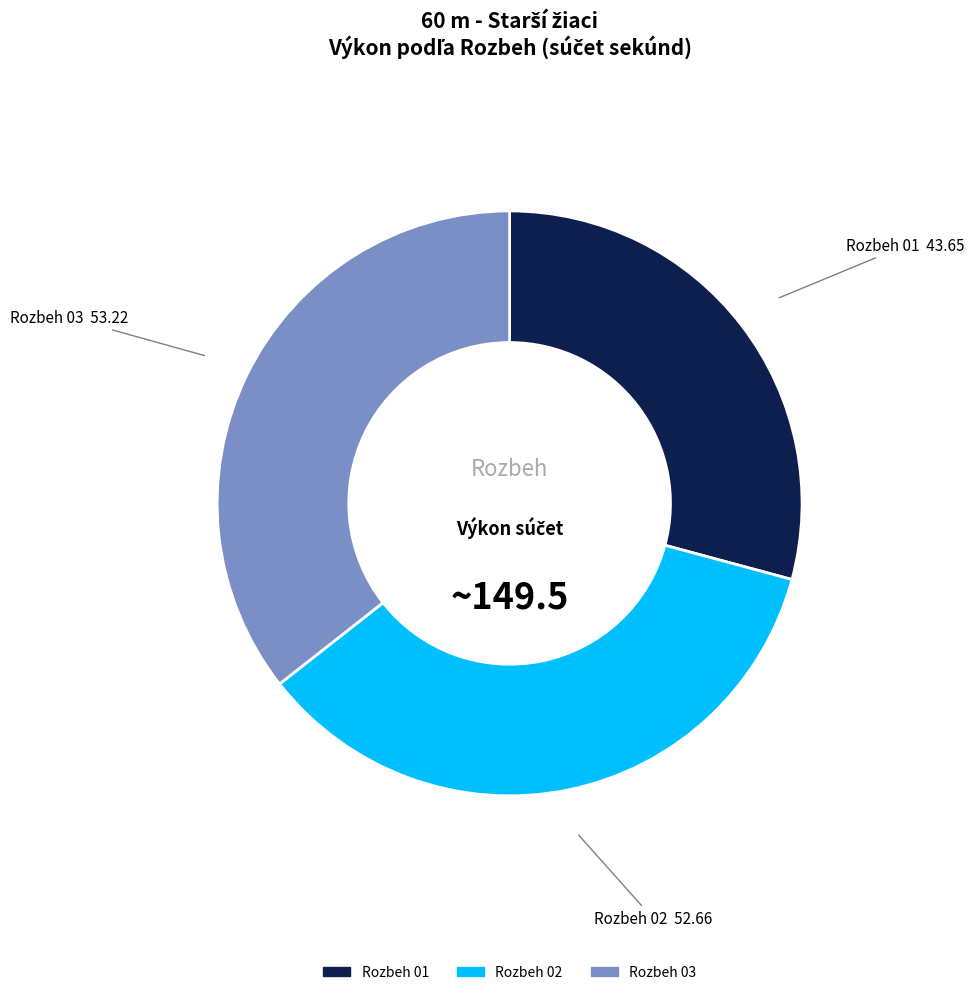

Which category has the smallest portion of the pie?

Rozbeh 01